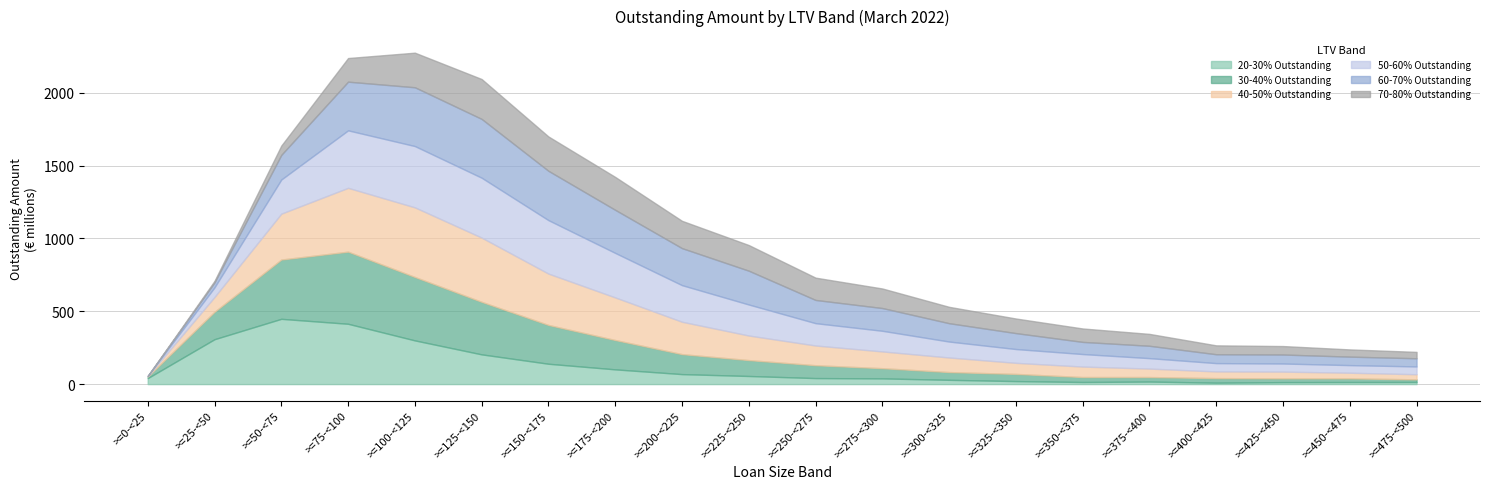

Reading left to right, what are all the values shown in this chart?

20-30% Outstanding: 41032900.8	308081095.4	447947713.0	413927678.4	299876913.7	204023379.2	139632752.0	101106075.4	68491663.5	55656524.1	41233012.1	39082730.8	29283623.7	20615991.6	14429779.3	17397319.1	9853191.5	13570241.1	14322770.3	14591492.0
30-40% Outstanding: 10845152.2	188254051.2	406848405.7	494964163.0	435247516.6	360491182.4	266149919.9	201350194.0	137097226.0	109018784.9	88279135.9	70031523.9	53214383.4	49191248.0	33940476.1	30897965.2	31192025.1	25880737.3	24956217.0	17964867.7
40-50% Outstanding: 3189726.9	101905732.2	315066353.2	438100945.6	477888776.6	440991121.7	352565095.3	292438249.8	222387207.3	168784392.2	135428564.2	115105173.8	100125392.3	76100153.2	72031740.8	58159530.9	45739990.0	46213288.7	38778586.7	35139734.6
50-60% Outstanding: 800473.7	65797820.7	234181326.3	394499252.8	420679014.1	410854137.8	366929596.6	305467622.1	251101861.1	212787958.5	153231128.4	141673004.4	109379167.6	94698662.9	85887947.7	71699962.9	57229311.1	55617096.3	52213036.7	53471194.9
60-70% Outstanding: 272051.8	34126011.9	169043813.8	334109834.0	403492993.6	403598542.1	338507777.5	295612462.8	254024676.9	231998636.1	159323348.1	156098775.5	125930165.4	109359130.7	83331560.7	84825560.6	60894367.6	61692261.5	58233790.8	56071312.4
70-80% Outstanding: 72555.0	10474592.5	63986581.7	162174027.5	237383324.9	273781401.0	235712525.9	225895138.8	187502416.5	176112112.5	153055106.7	134230897.1	112341392.4	100179048.9	92102802.8	81582596.7	60963135.7	58085312.4	49541942.8	43864310.8